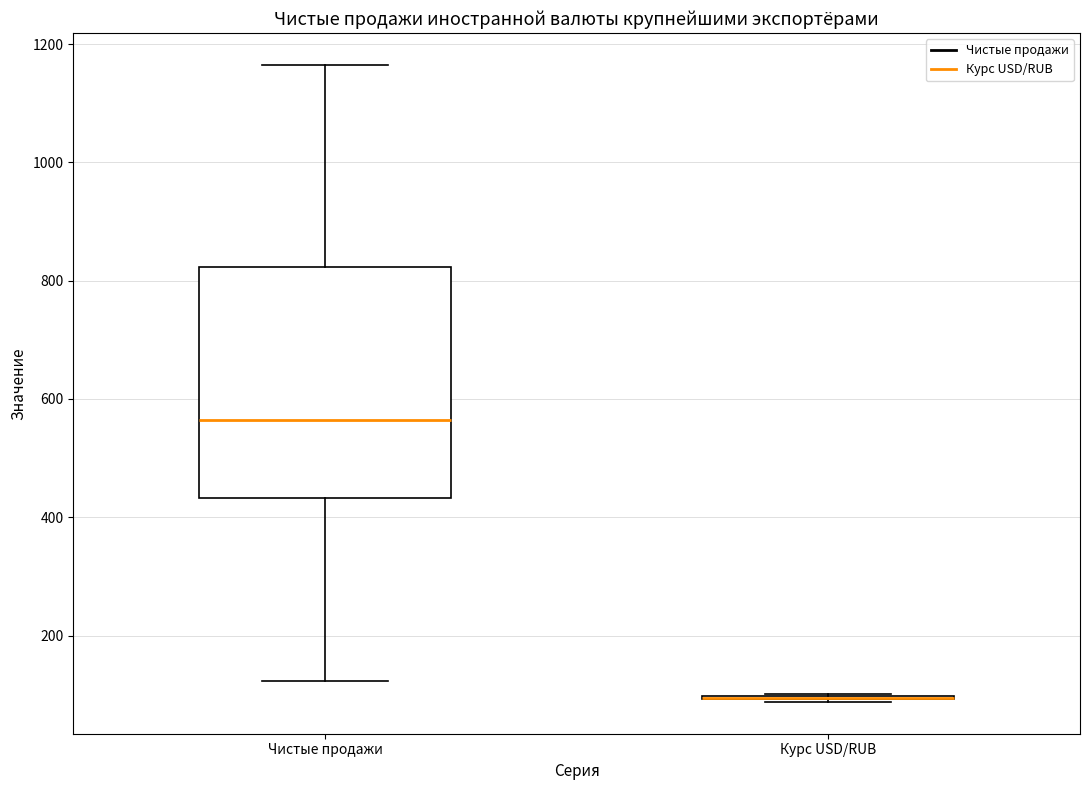

Which box is the tallest, from its lower edge to its upper edge?

Чистые продажи